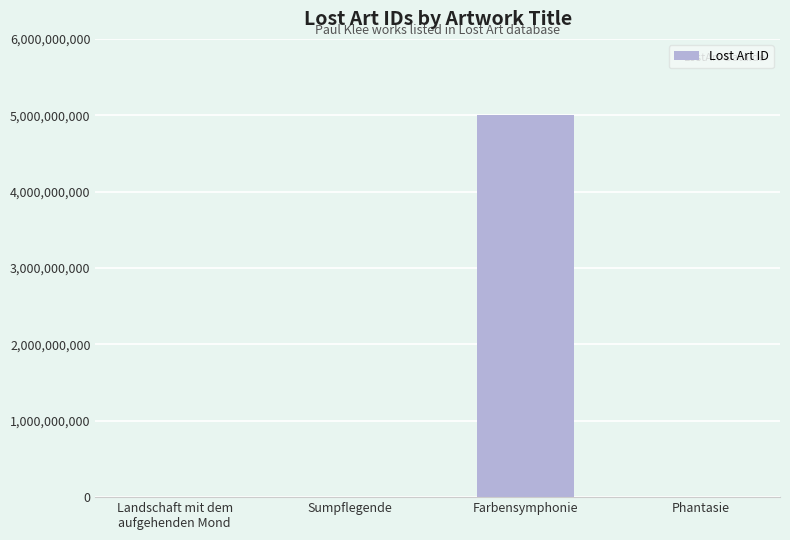

Between Phantasie and Farbensymphonie, which is larger?

Farbensymphonie